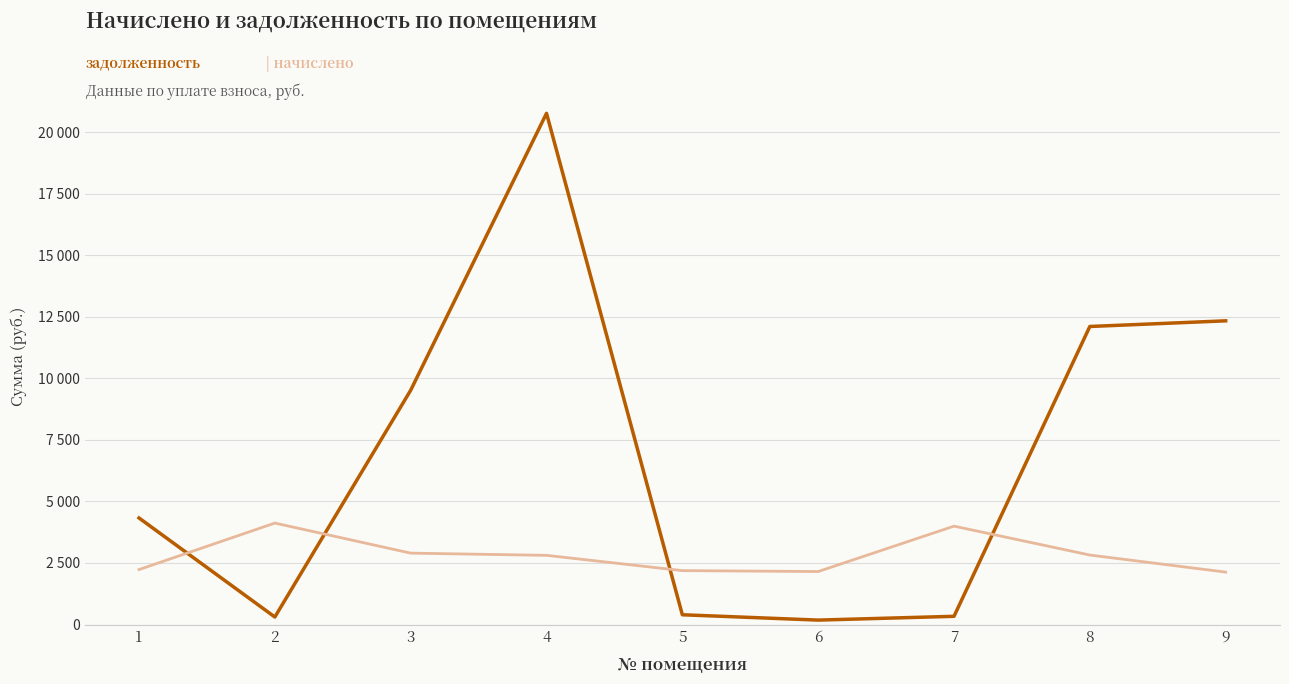

Which has a higher value, 2 or 8?

8